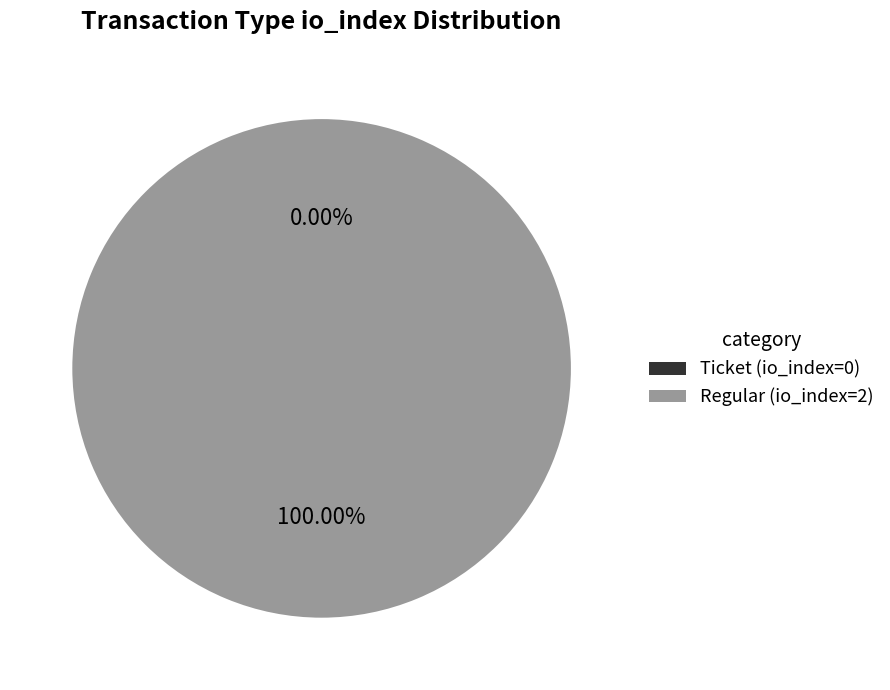

Between Ticket (io_index=0) and Regular (io_index=2), which is larger?

Regular (io_index=2)